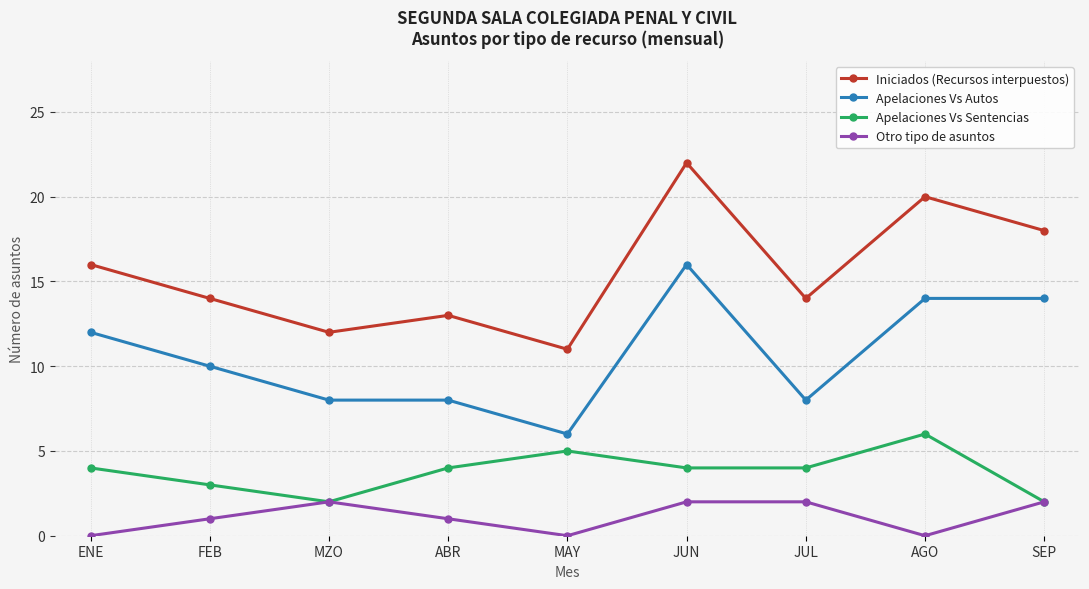

True or false: Iniciados (Recursos interpuestos) and Apelaciones Vs Autos intersect in this chart.

False